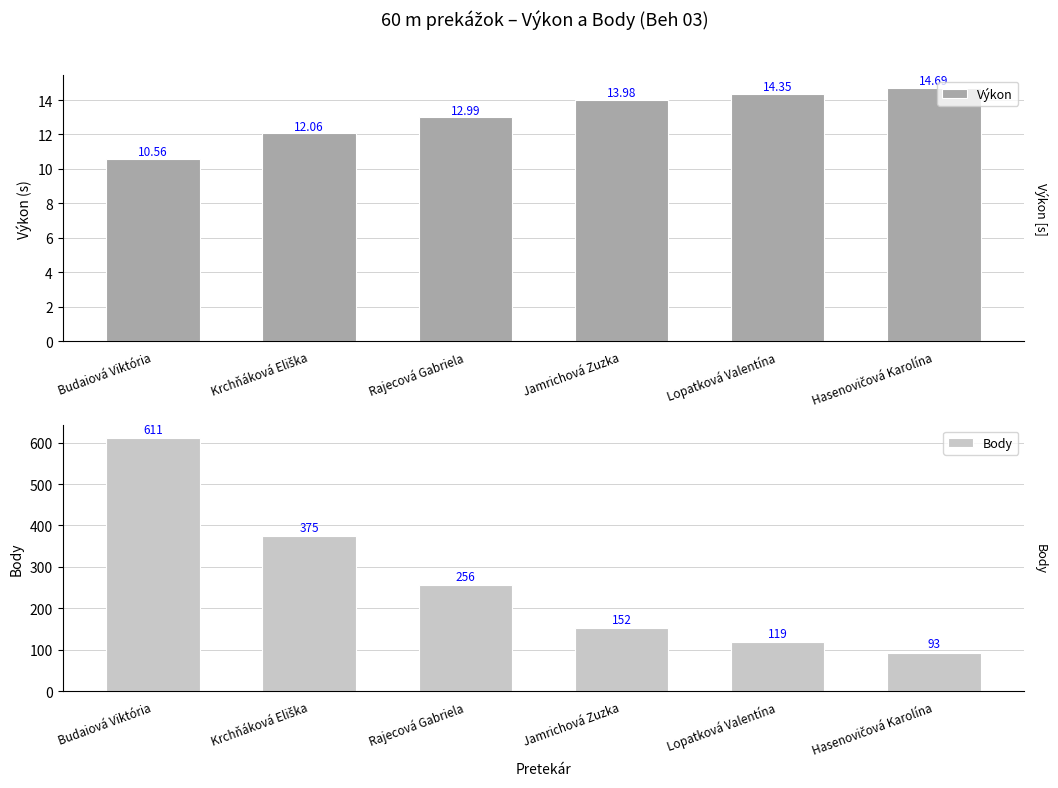

Reading right to left, what are all the values shown in this chart?

Výkon: Hasenovičová Karolína=14.7	Lopatková Valentína=14.3	Jamrichová Zuzka=14.0	Rajecová Gabriela=13.0	Krchňáková Eliška=12.1	Budaiová Viktória=10.6
Body: Hasenovičová Karolína=93.0	Lopatková Valentína=119.0	Jamrichová Zuzka=152.0	Rajecová Gabriela=256.0	Krchňáková Eliška=375.0	Budaiová Viktória=611.0